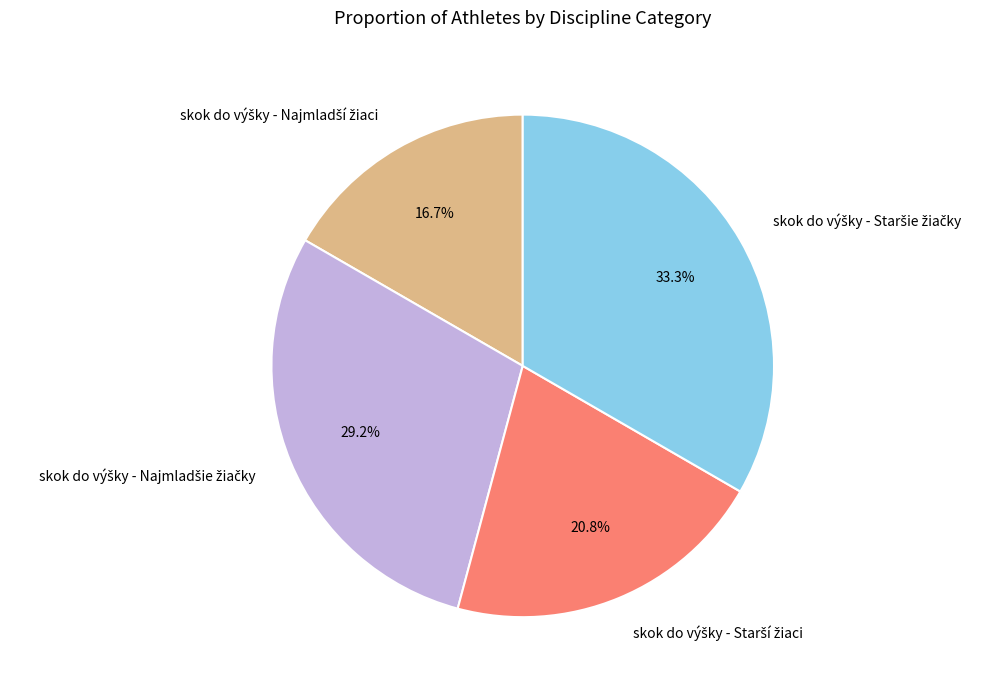

Count the number of slices in the pie.

4